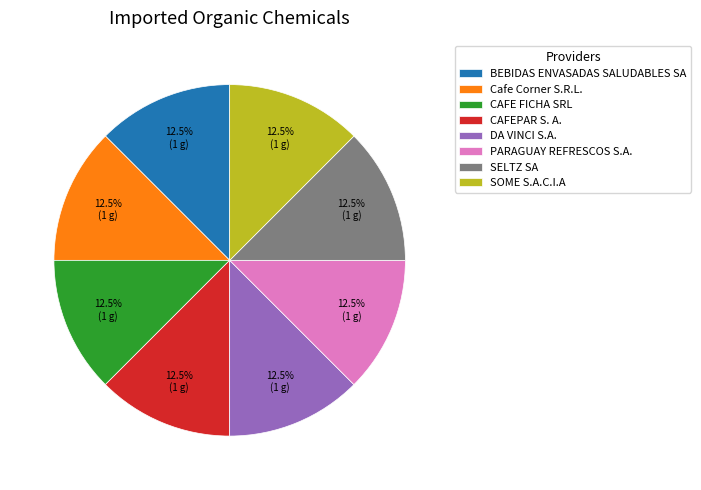

Approximately how many times larger is the value at PARAGUAY REFRESCOS S.A. compared to SELTZ SA?

1.0